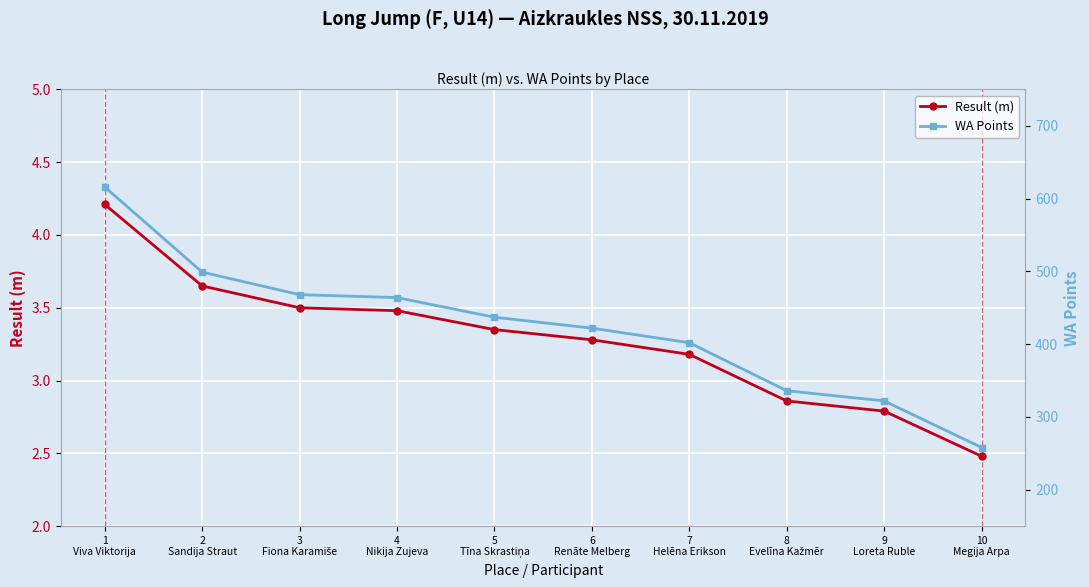

Is the value of WA Points at 3
Fiona Karamiše greater than the value of Result (m) at 4
Nikija Zujeva?

Yes